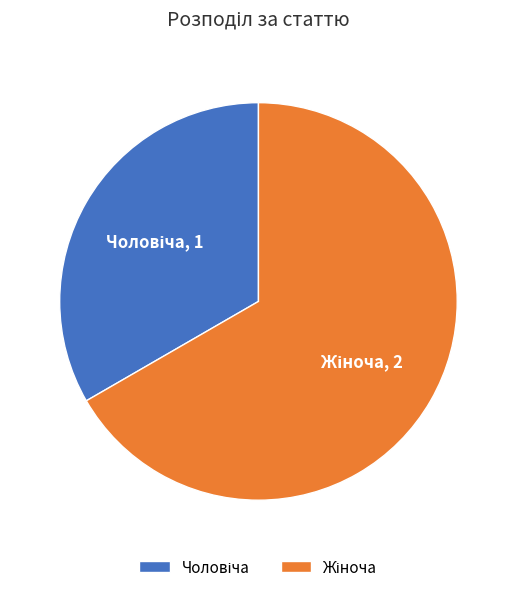

Does any single category account for the majority?

Yes